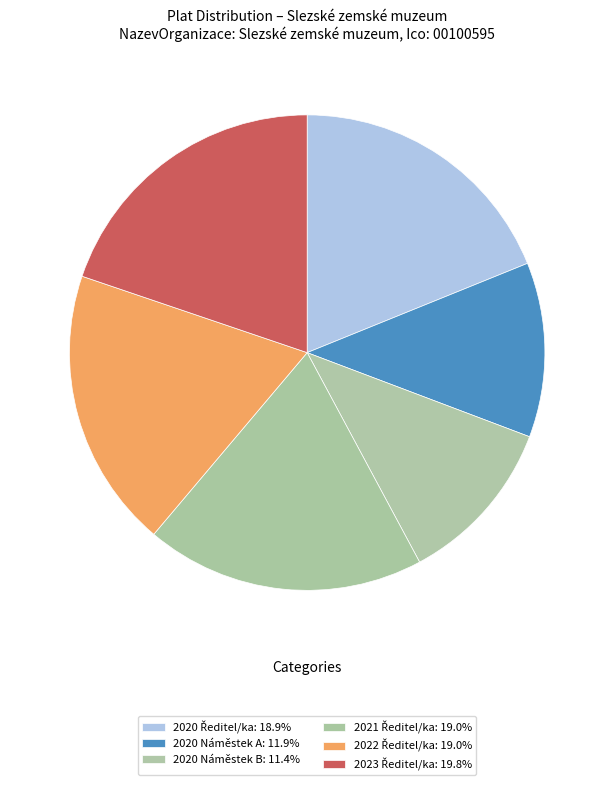

Which category has the biggest portion of the pie?

2023 Ředitel/ka